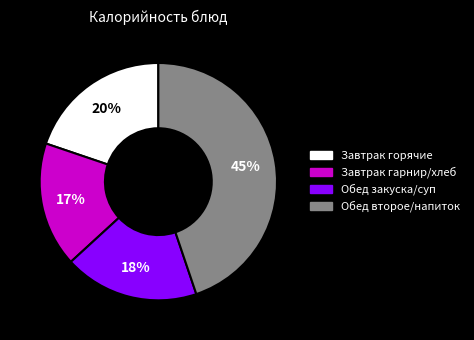

To the nearest percent, what is the average slice percentage?

25%